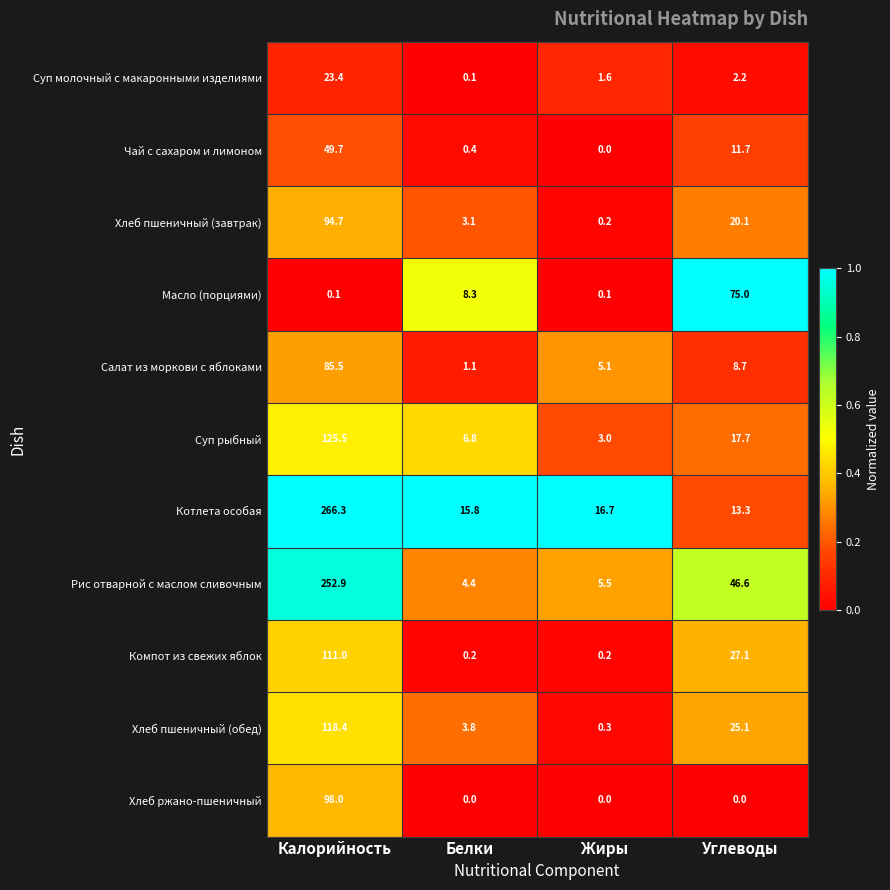

Which series has the largest range (max minus min)?

Котлета особая